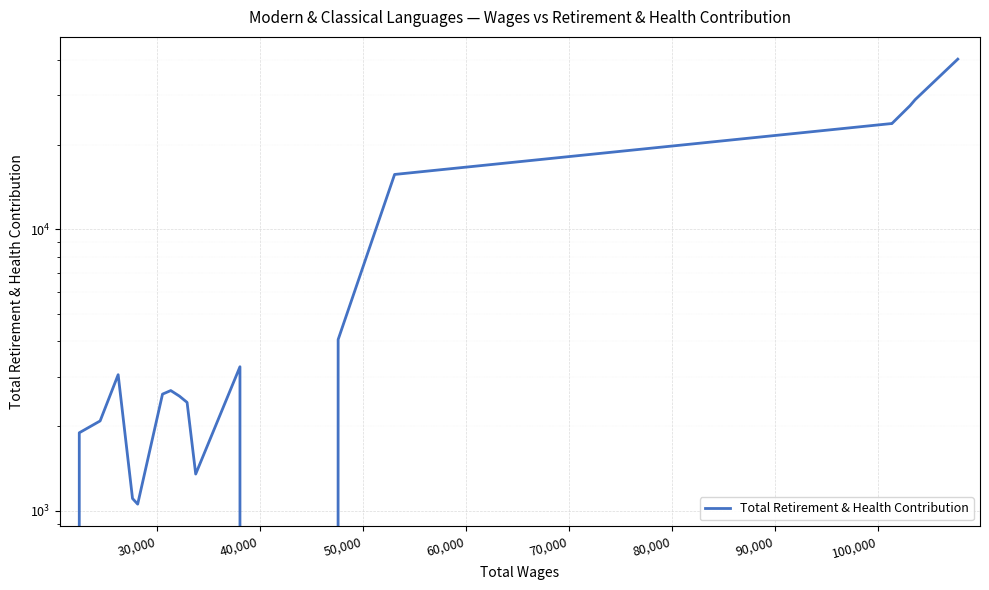

What is the difference between the maximum and second lowest values?

40299